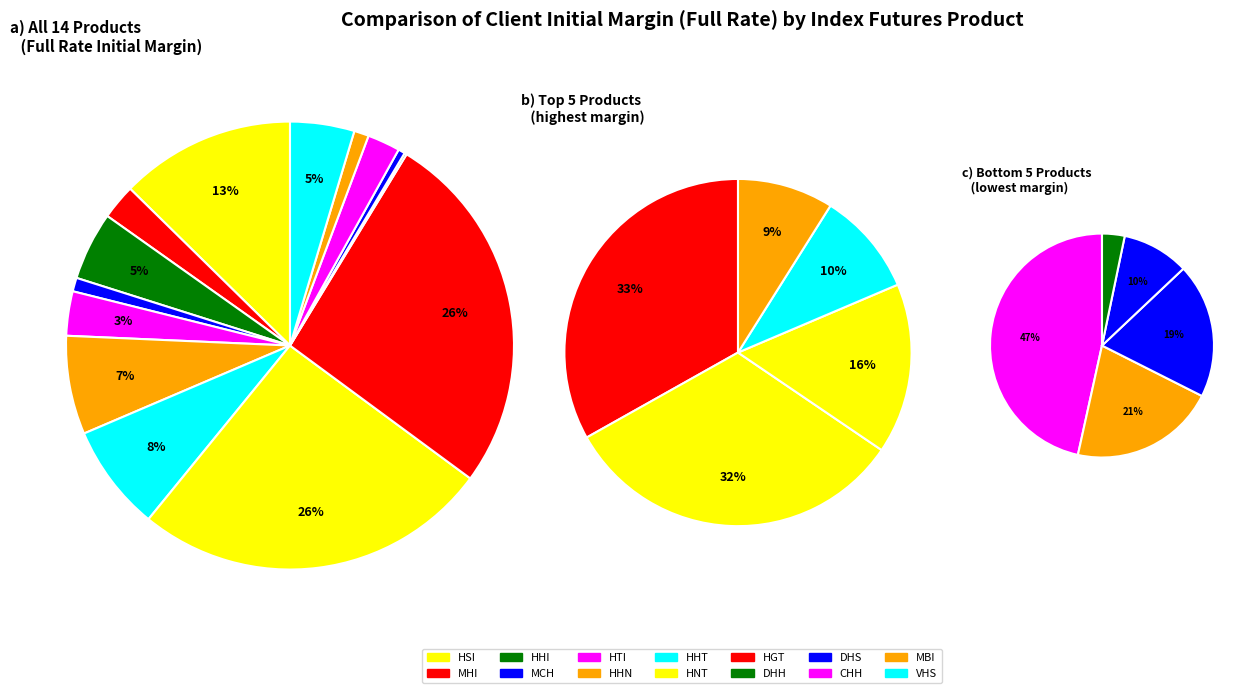

What percentage do HHN and HNT together represent?

32.9%